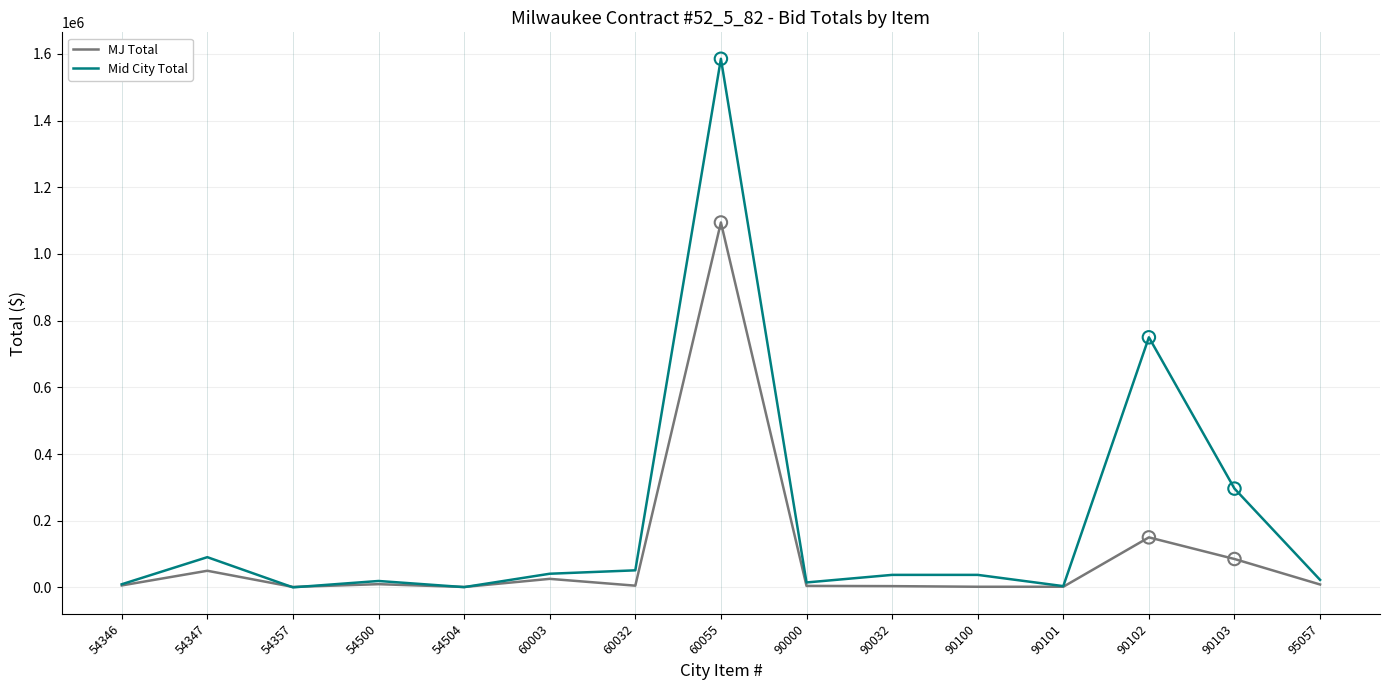

What are all the series names shown in the legend?

MJ Total, Mid City Total